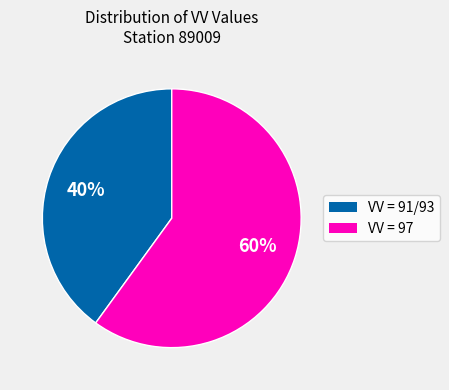

Does any single category account for the majority?

Yes